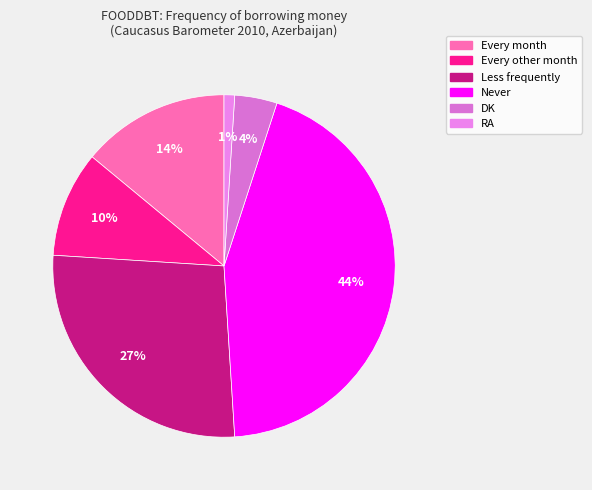

What percentage is the Less frequently slice, to the nearest percent?

27%